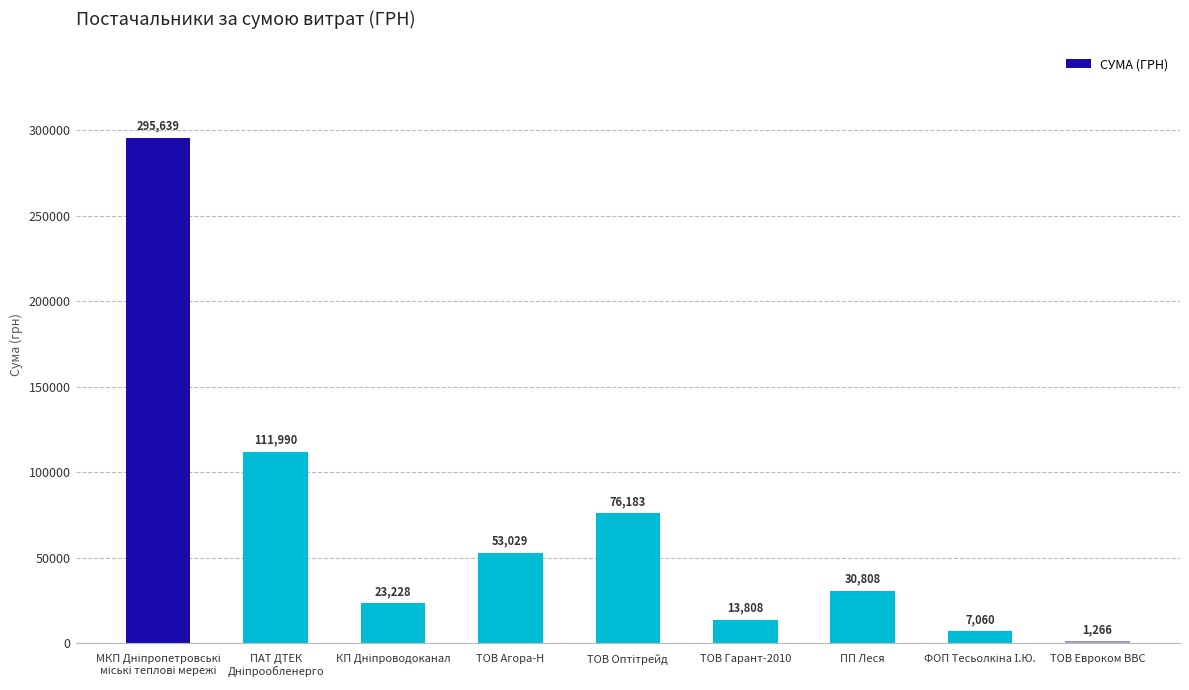

What is the value of the 6th bar from the left?

13808.2